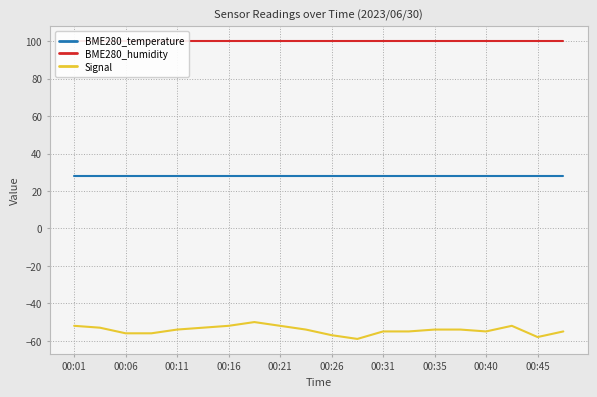

What is the minimum value shown in the chart?

-59